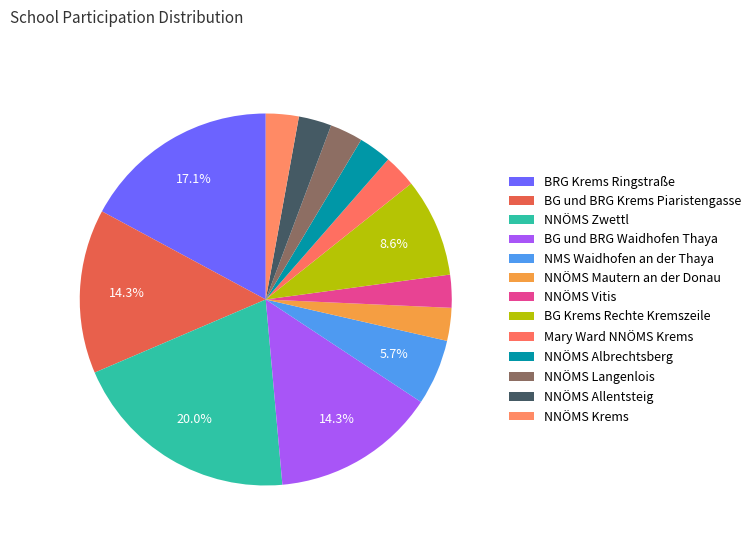

How many segments does this pie chart have?

13